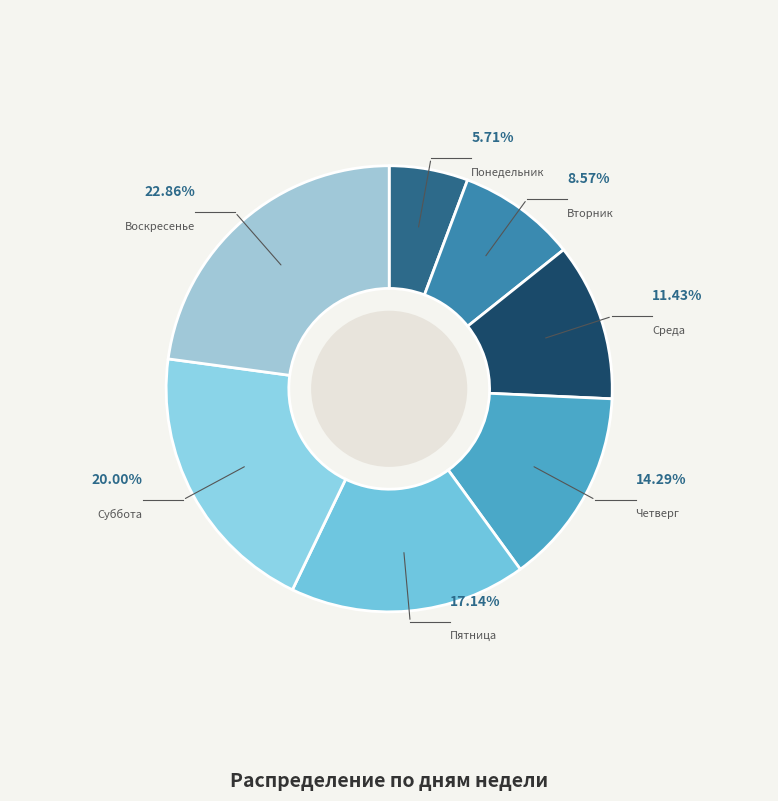

Does any single category account for the majority?

No